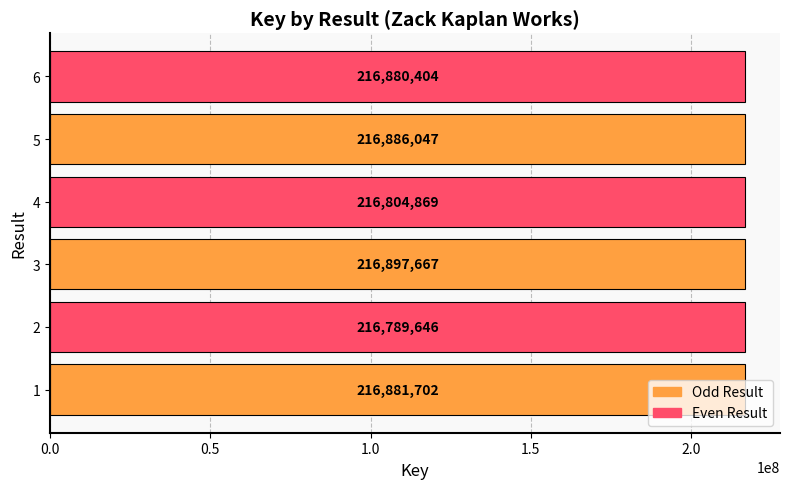

True or false: the data shows 216886047 at 5.

True